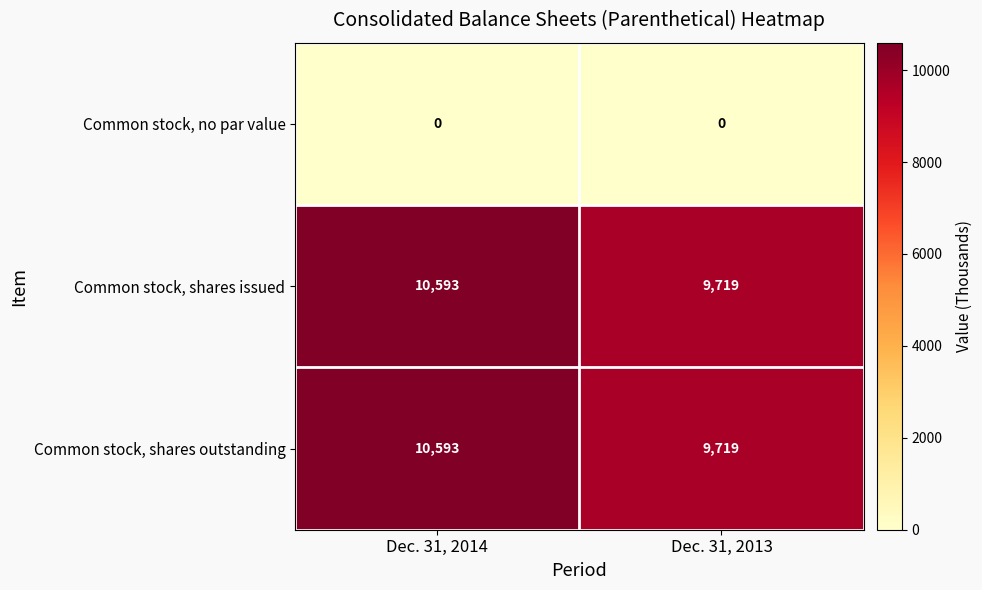

Reading right to left, transcribe all the data shown in this chart.

Common stock, no par value: Dec. 31, 2013=0	Dec. 31, 2014=0
Common stock, shares issued: Dec. 31, 2013=9719	Dec. 31, 2014=10593
Common stock, shares outstanding: Dec. 31, 2013=9719	Dec. 31, 2014=10593